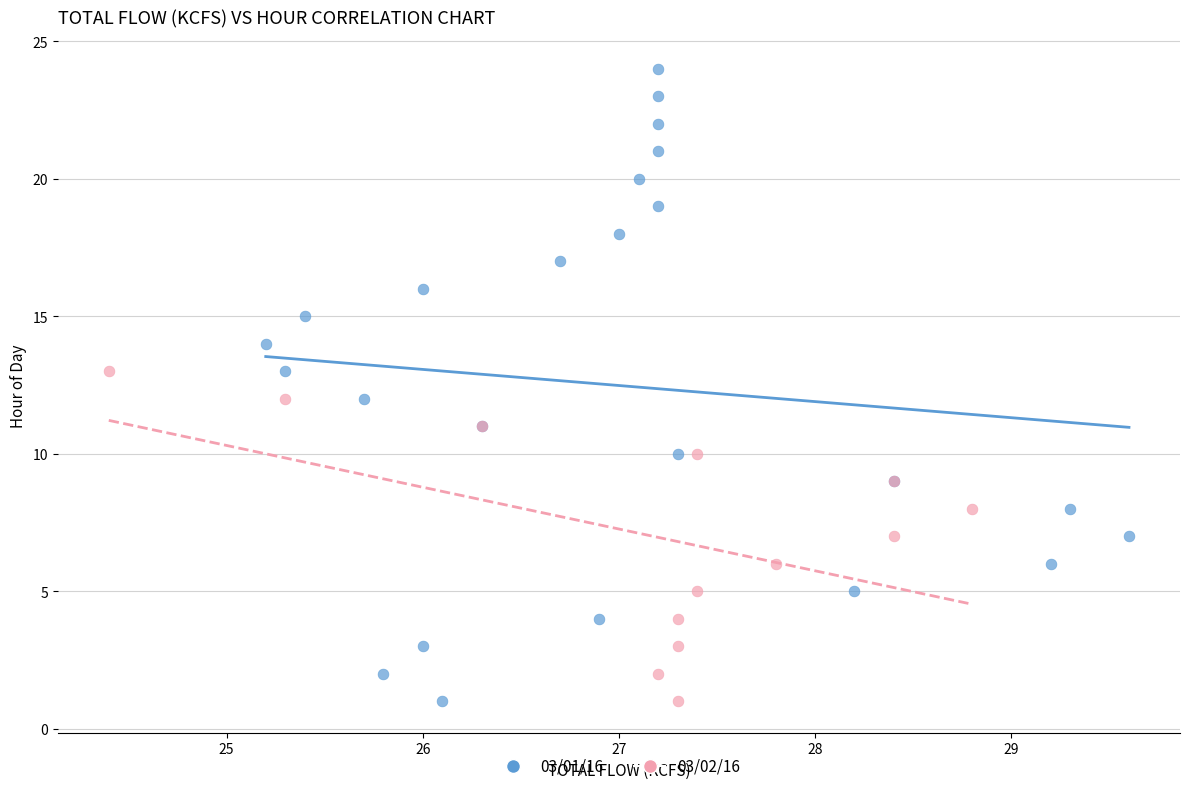

Which series has the widest spread of Y values?

03/01/16